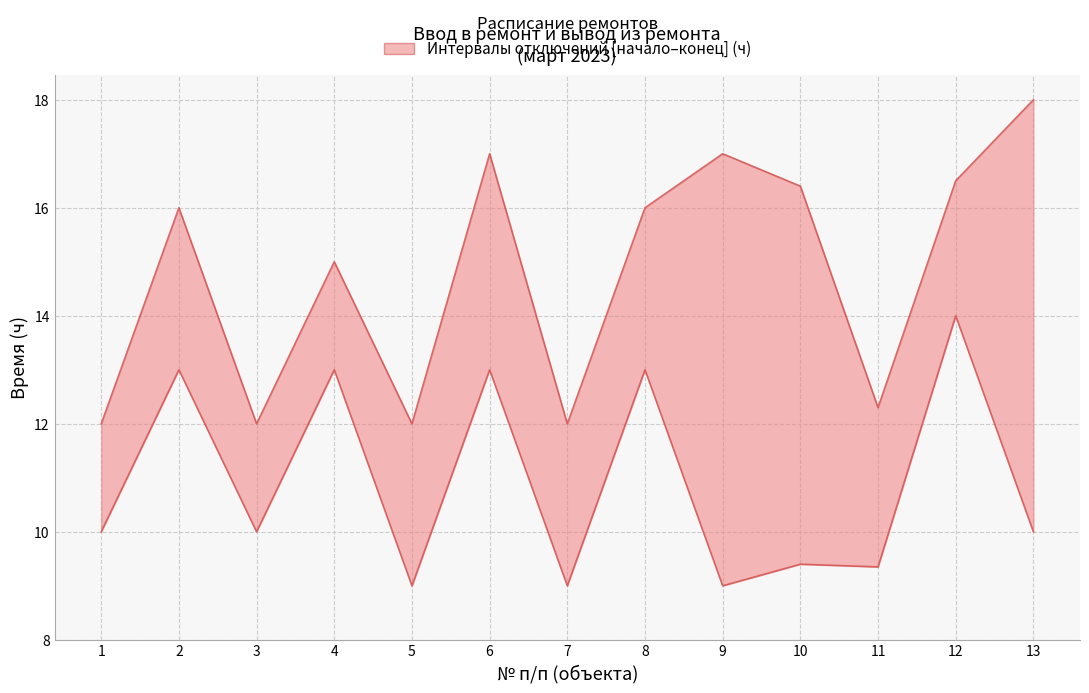

Reading left to right, extract all data points from this chart.

start_hour: 10.0	13.0	10.0	13.0	9.0	13.0	9.0	13.0	9.0	9.4	9.3	14.0	10.0
end_hour: 12.0	16.0	12.0	15.0	12.0	17.0	12.0	16.0	17.0	16.4	12.3	16.5	18.0